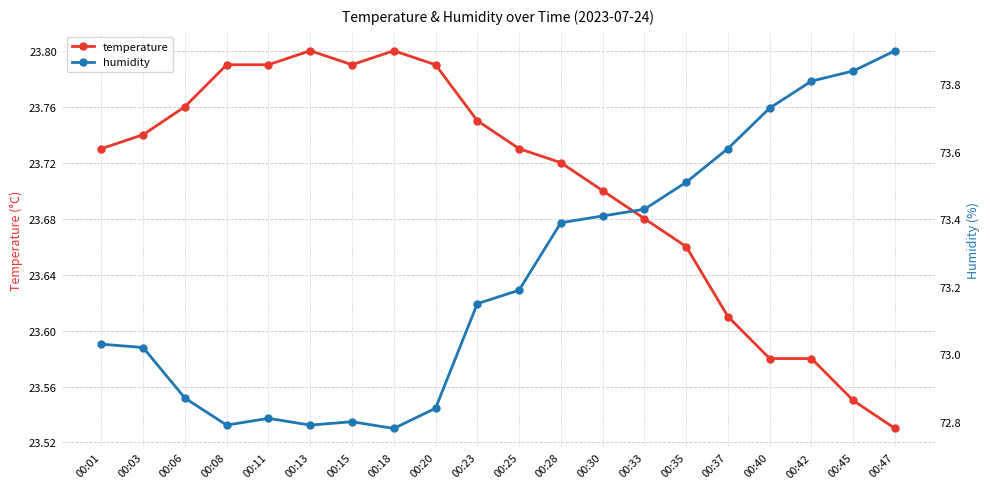

Rank the series at 00:13 from highest to lowest value.

humidity, temperature